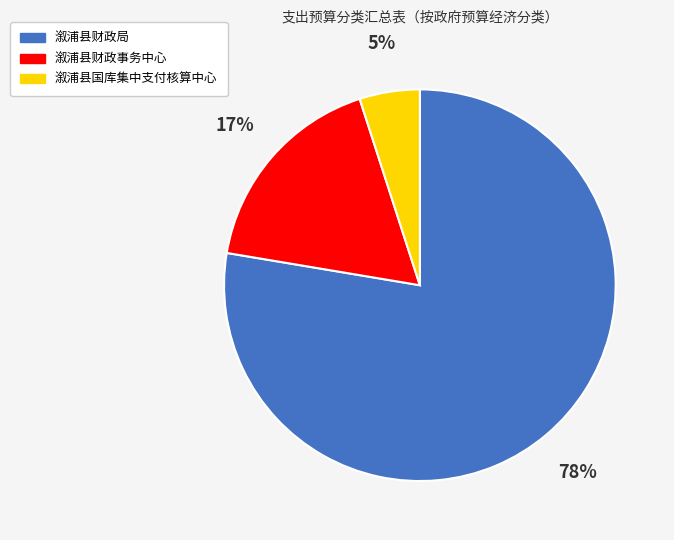

How many slices are in this pie chart?

3